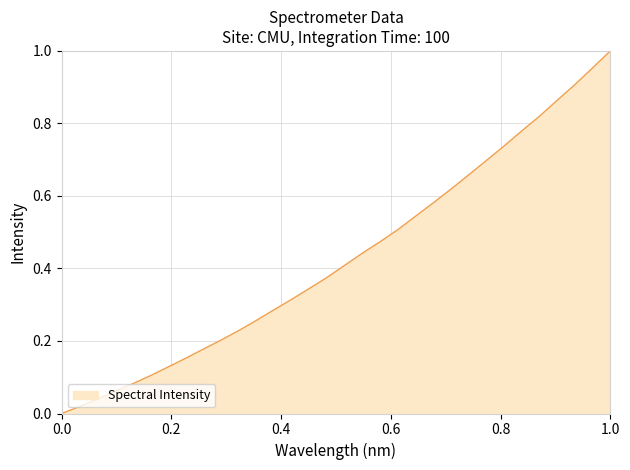

Reading left to right, transcribe all the data shown in this chart.

0.0	0.0	0.0	0.1	0.1	0.1	0.1	0.2	0.2	0.2	0.2	0.3	0.3	0.3	0.3	0.4	0.4	0.4	0.5	0.5	0.5	0.6	0.6	0.7	0.7	0.7	0.8	0.8	0.9	0.9	1.0	1.0